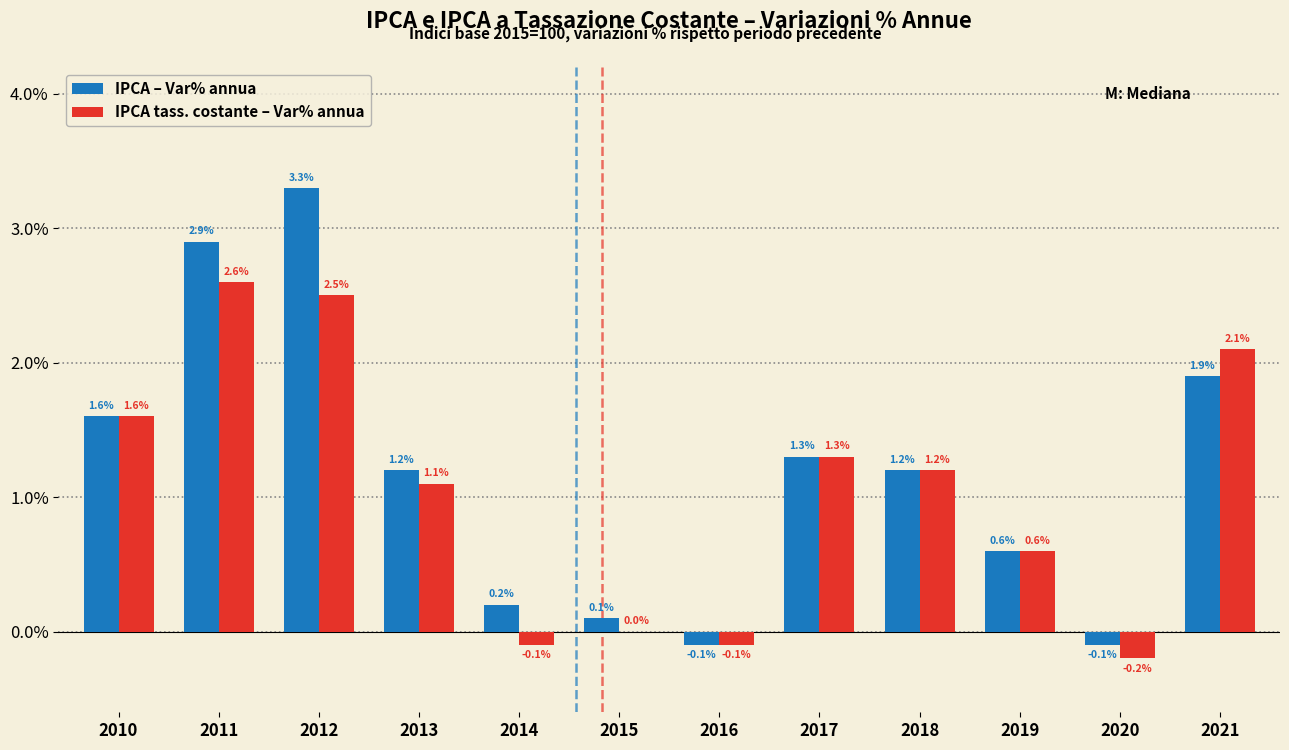

Reading left to right, extract all data points from this chart.

IPCA – Var% annua: 2010=1.6	2011=2.9	2012=3.3	2013=1.2	2014=0.2	2015=0.1	2016=-0.1	2017=1.3	2018=1.2	2019=0.6	2020=-0.1	2021=1.9
IPCA tass. costante – Var% annua: 2010=1.6	2011=2.6	2012=2.5	2013=1.1	2014=-0.1	2015=0.0	2016=-0.1	2017=1.3	2018=1.2	2019=0.6	2020=-0.2	2021=2.1